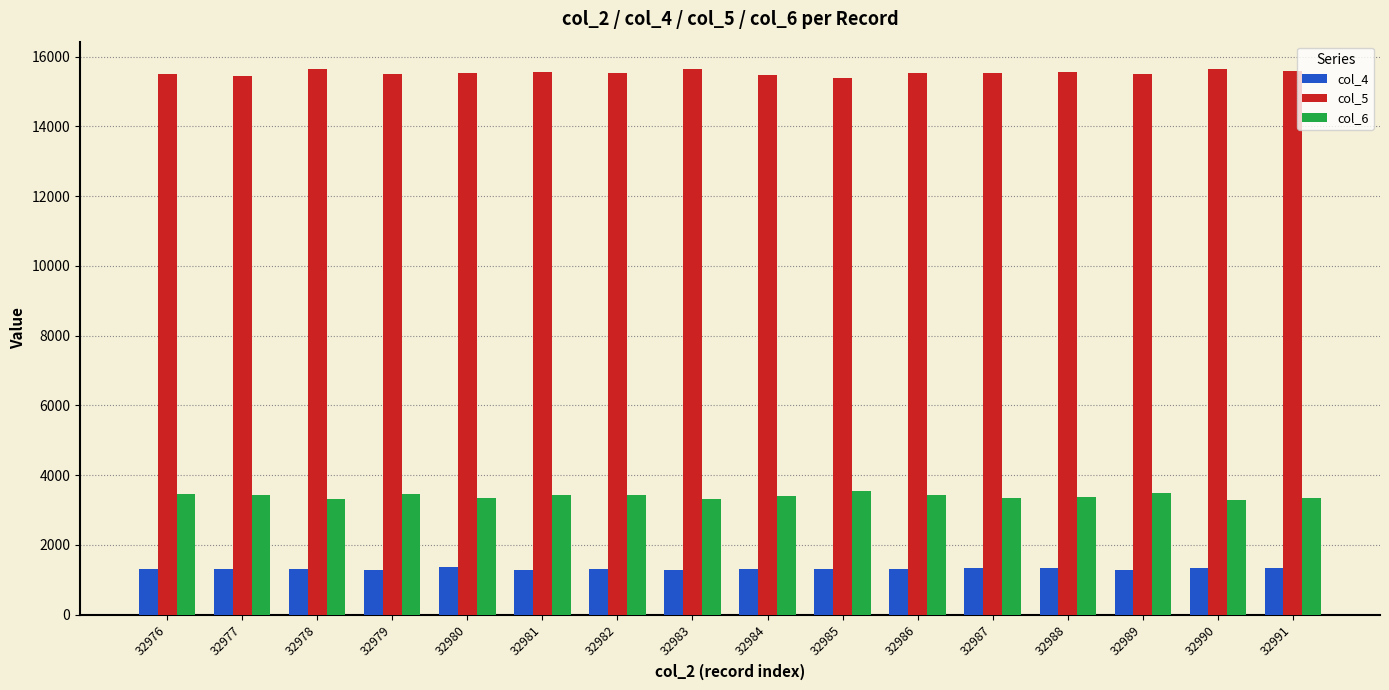

How many groups of bars are there?

16